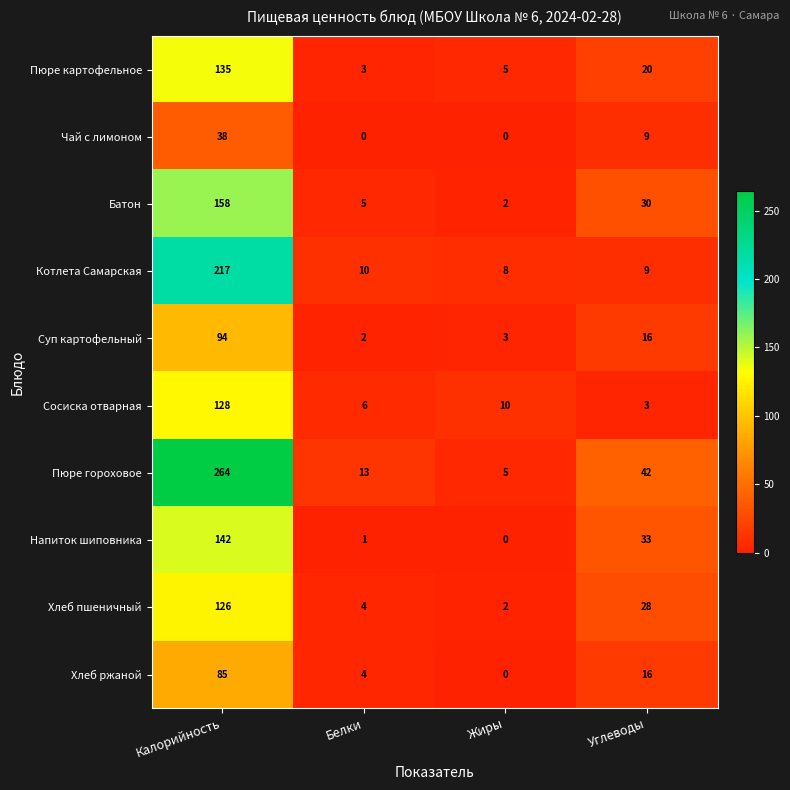

What is the difference between the Батон values at Калорийность and Углеводы?

128